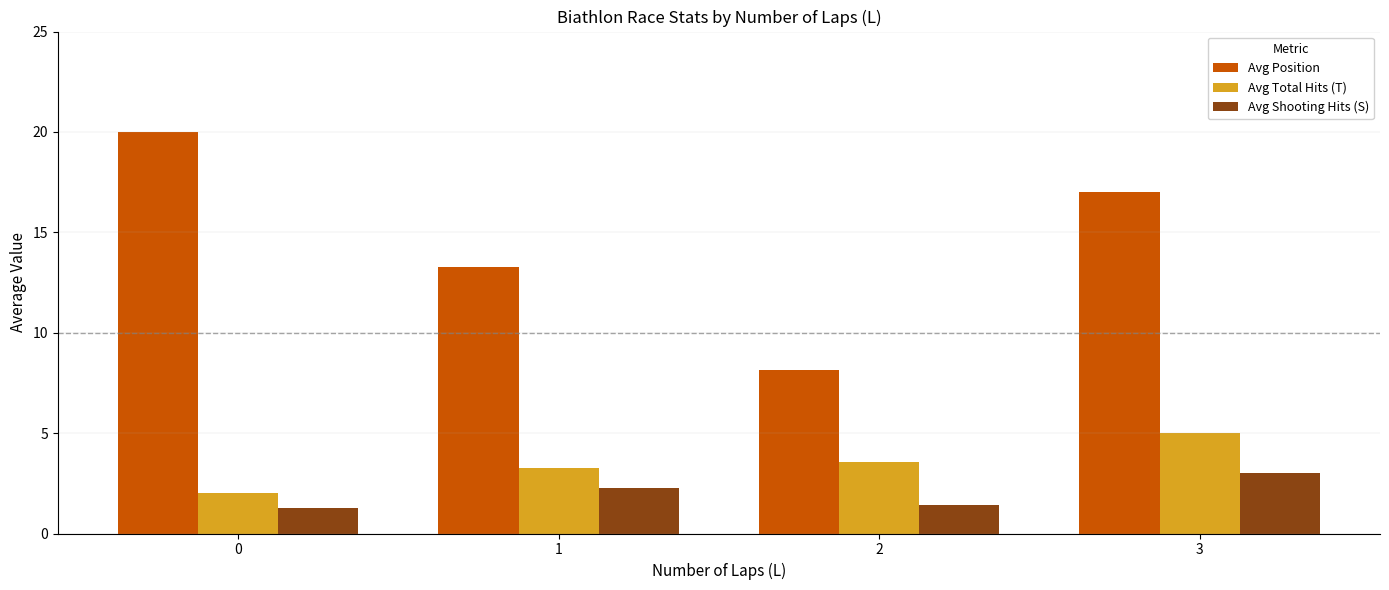

Rank the series by their maximum value, from highest to lowest.

Avg Position, Avg Total Hits (T), Avg Shooting Hits (S)